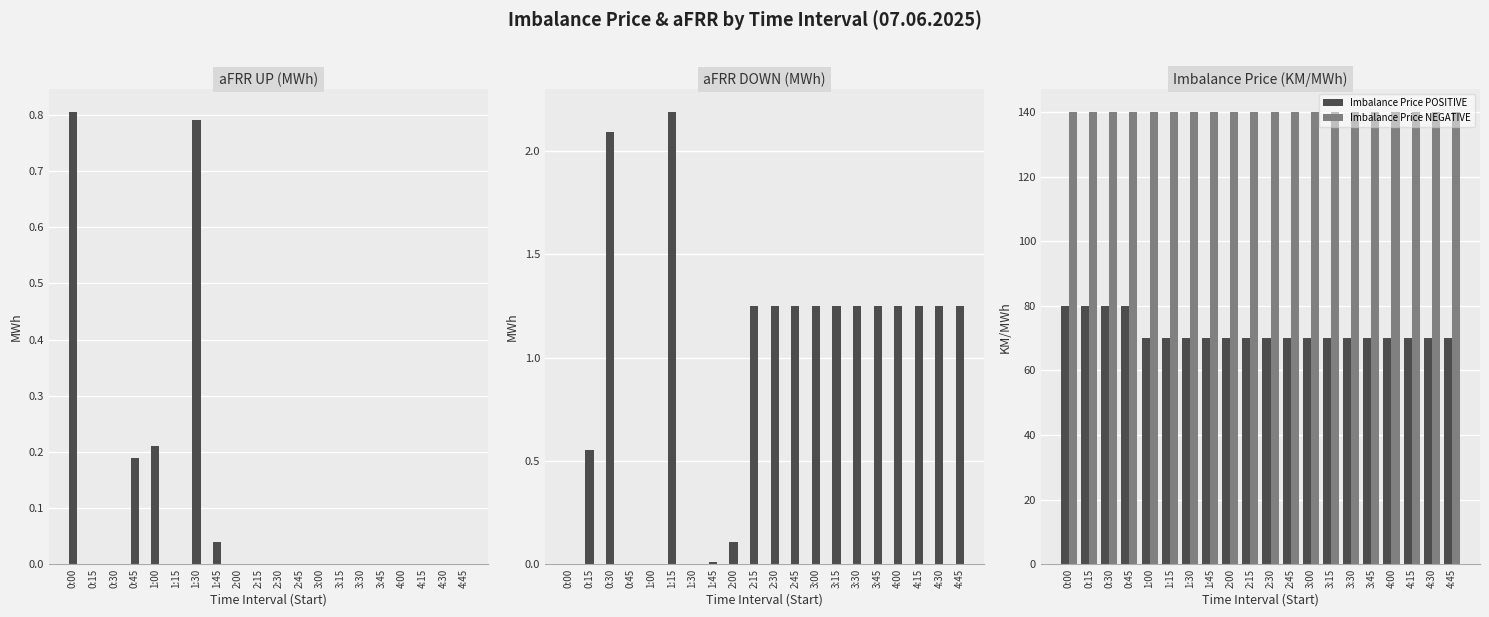

What is the label of the 16th bar from the right?

1:00